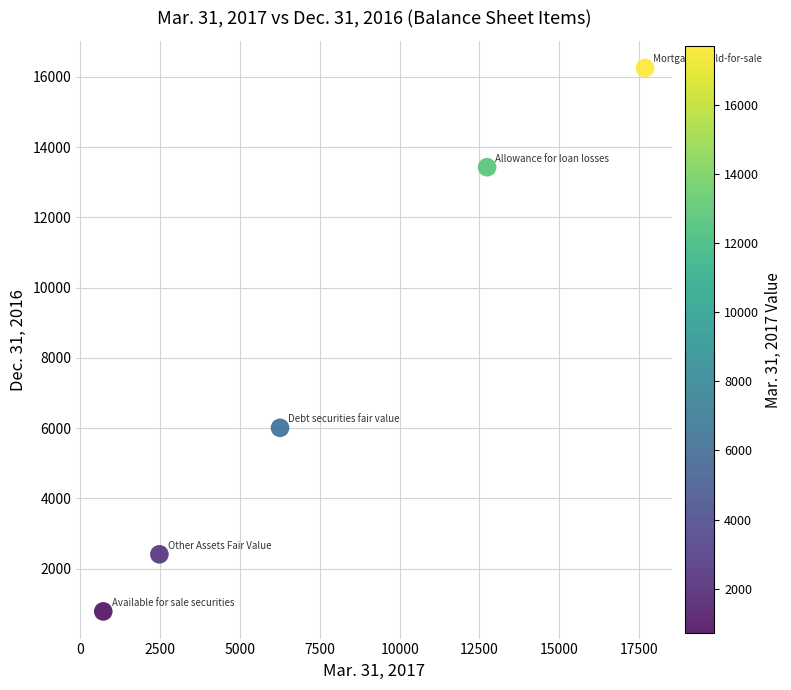

What Y value in the scatter plot is closest to 8518?

6010